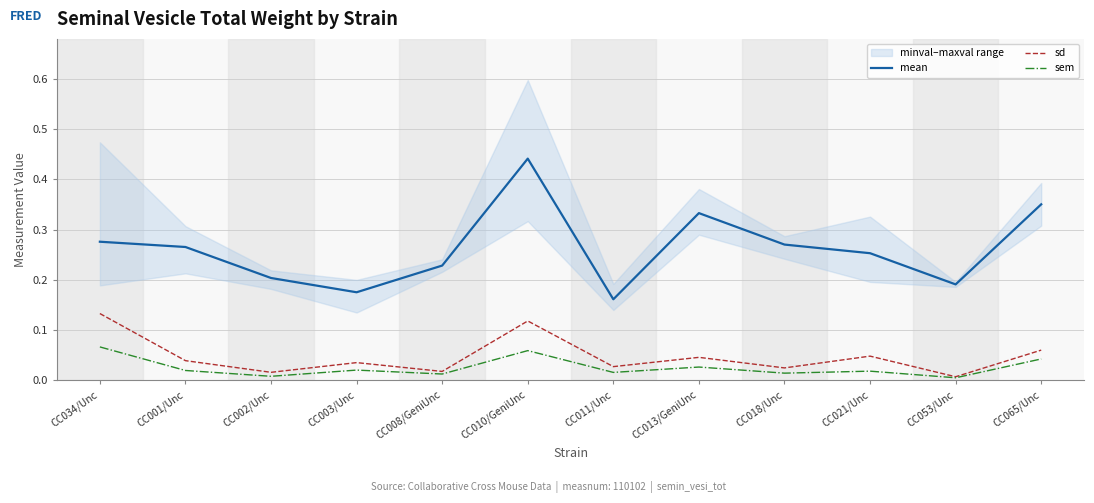

Where is the first local maximum for mean?

CC010/GeniUnc